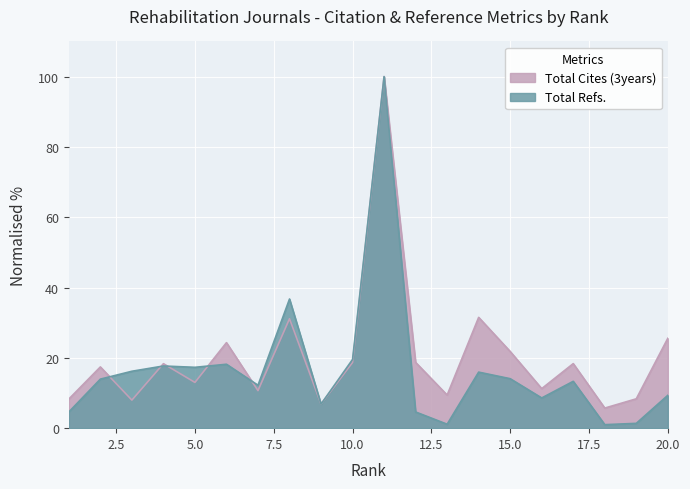

Is it true that Total Refs. equals 36.7 at 8?

True